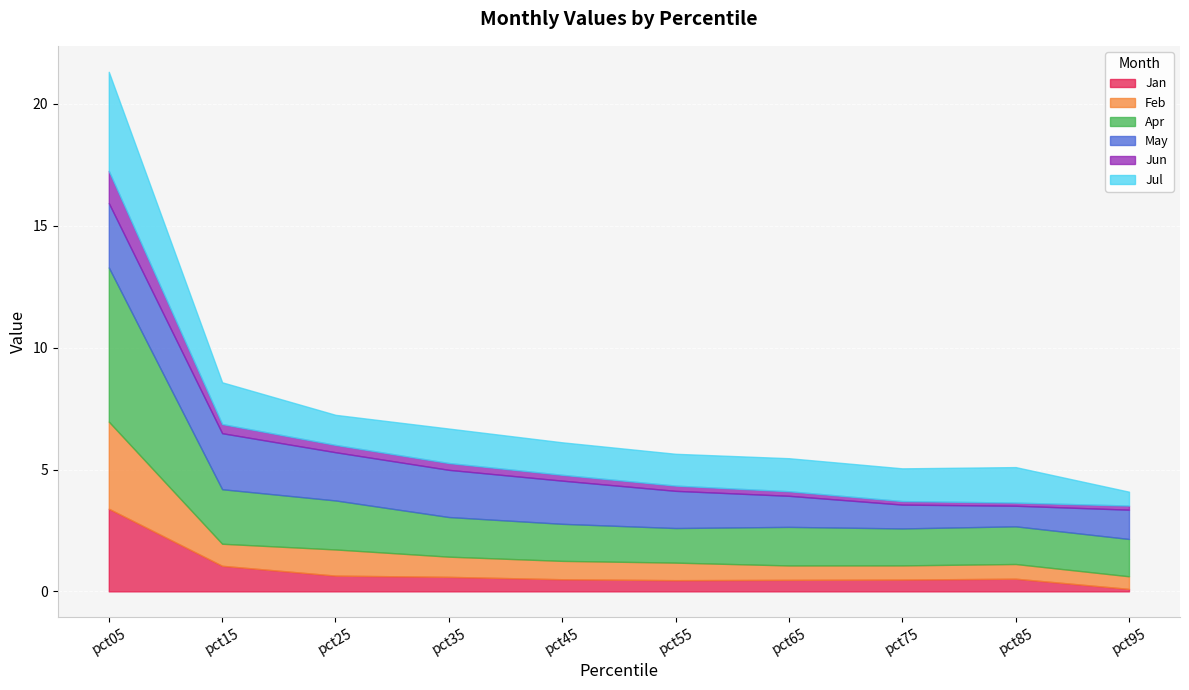

True or false: May has more than 2 points higher than both neighbors.

False